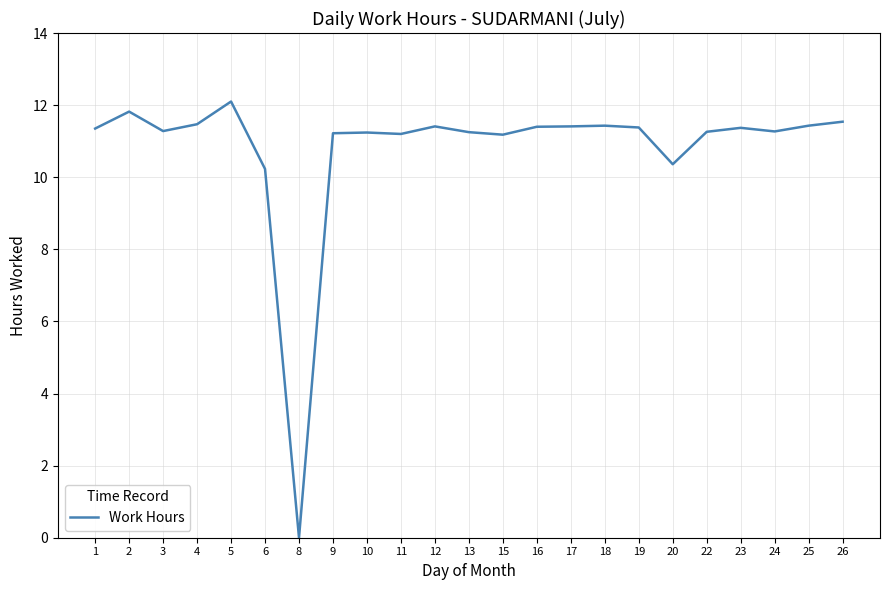

True or false: the data has more than 0 interior local peaks.

True